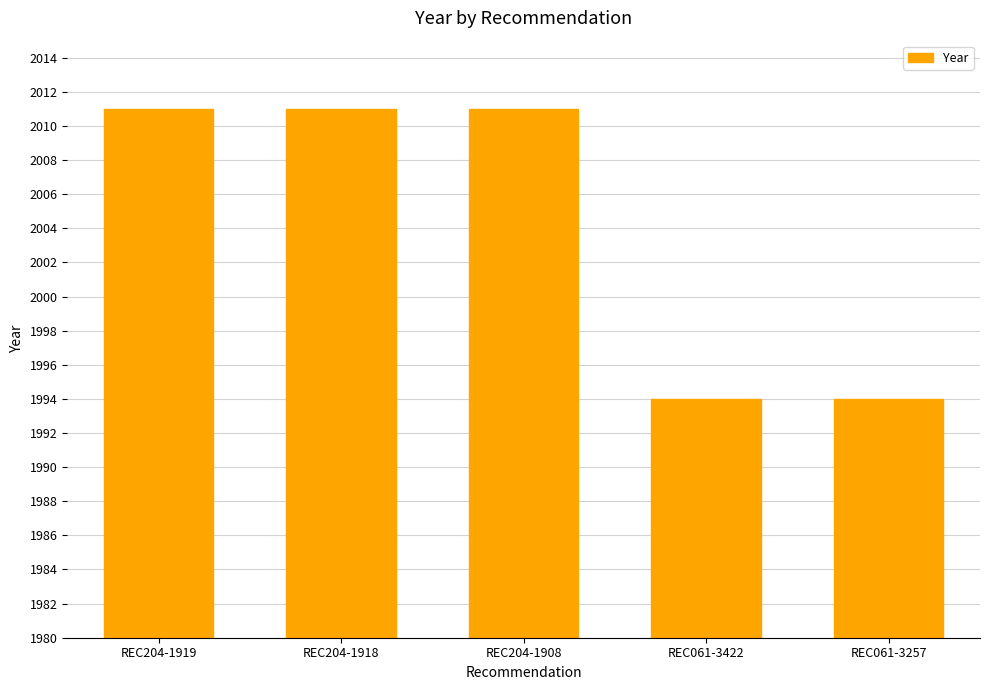

What is the maximum value shown in the chart?

2011